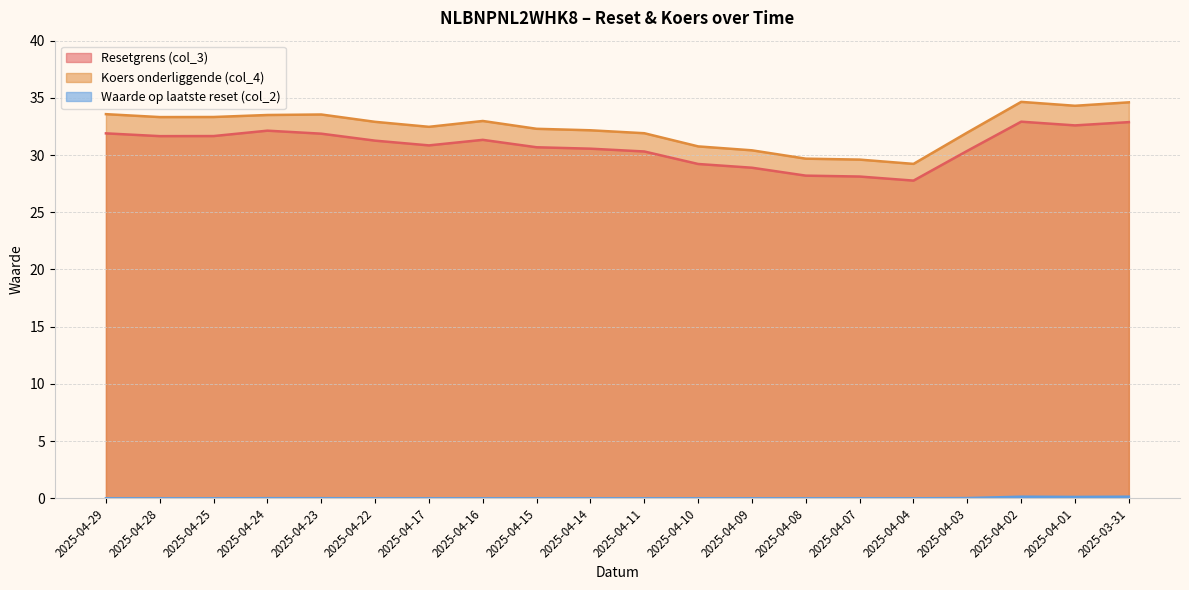

At how many categories does at least one series exceed 33?

8